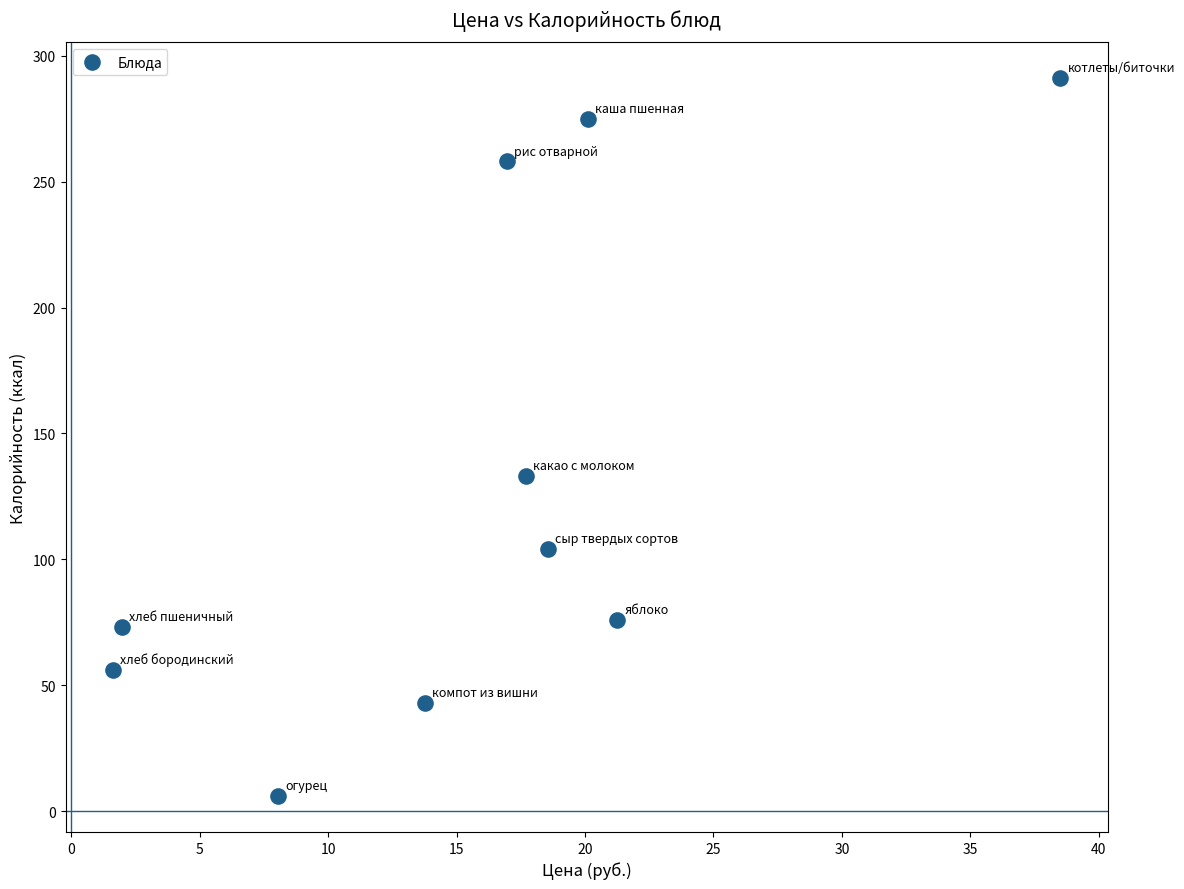

What Y value in the scatter plot is closest to 148?

133